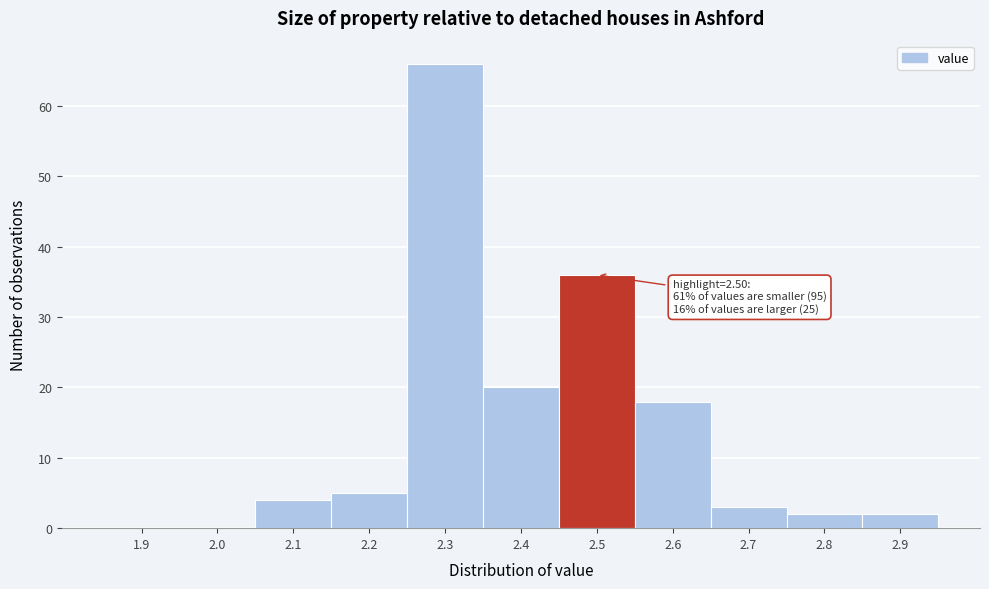

Reading left to right, list all the values displayed in this chart.

1.9=0	2.0=0	2.1=4	2.2=5	2.3=66	2.4=20	2.5=36	2.6=18	2.7=3	2.8=2	2.9=2